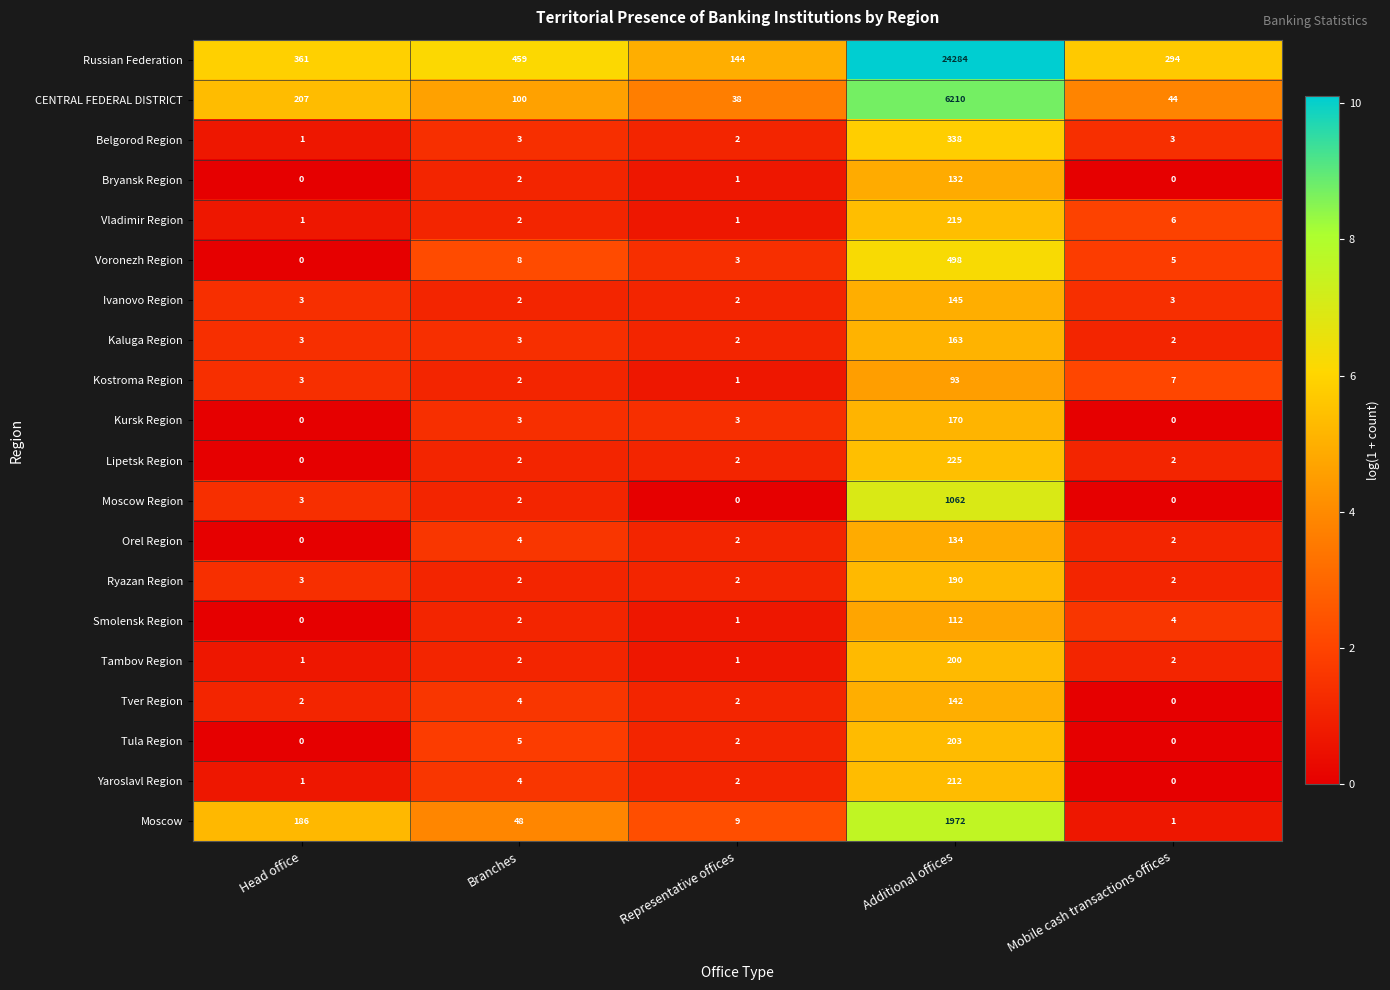

At which category is the sum across all series the highest?

Additional offices